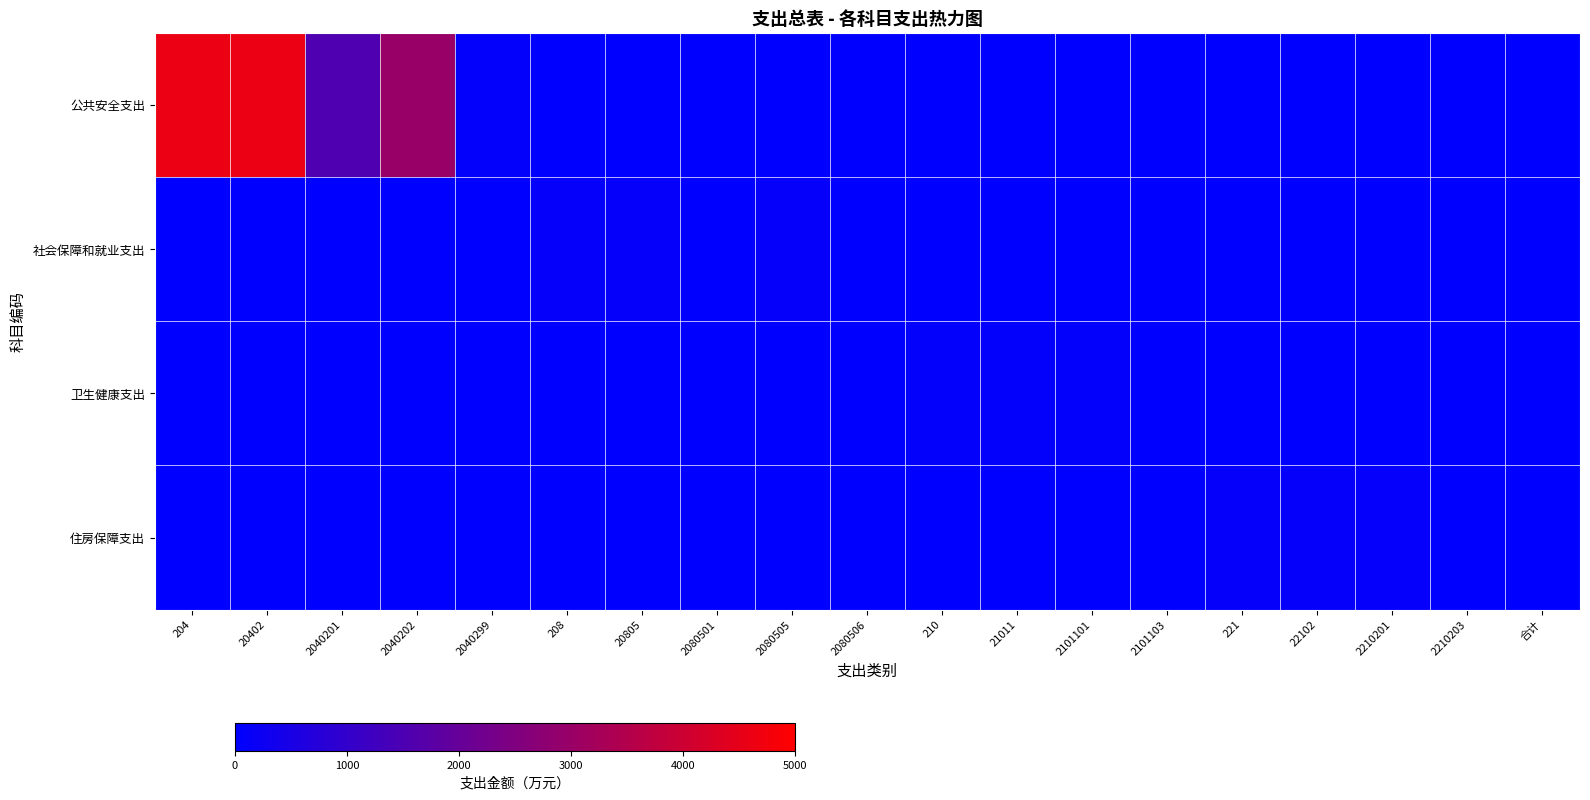

What is the total value across all series at 204?

4606.1